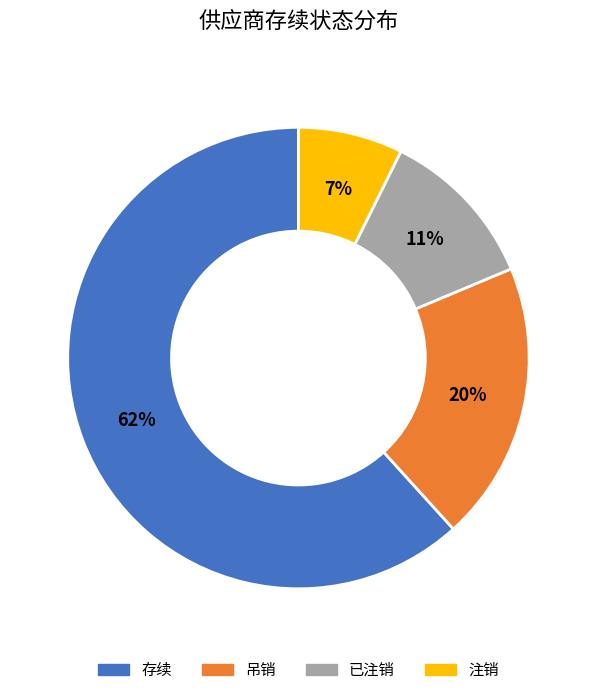

Do 存续 and 吊销 together represent more than half of the pie?

Yes